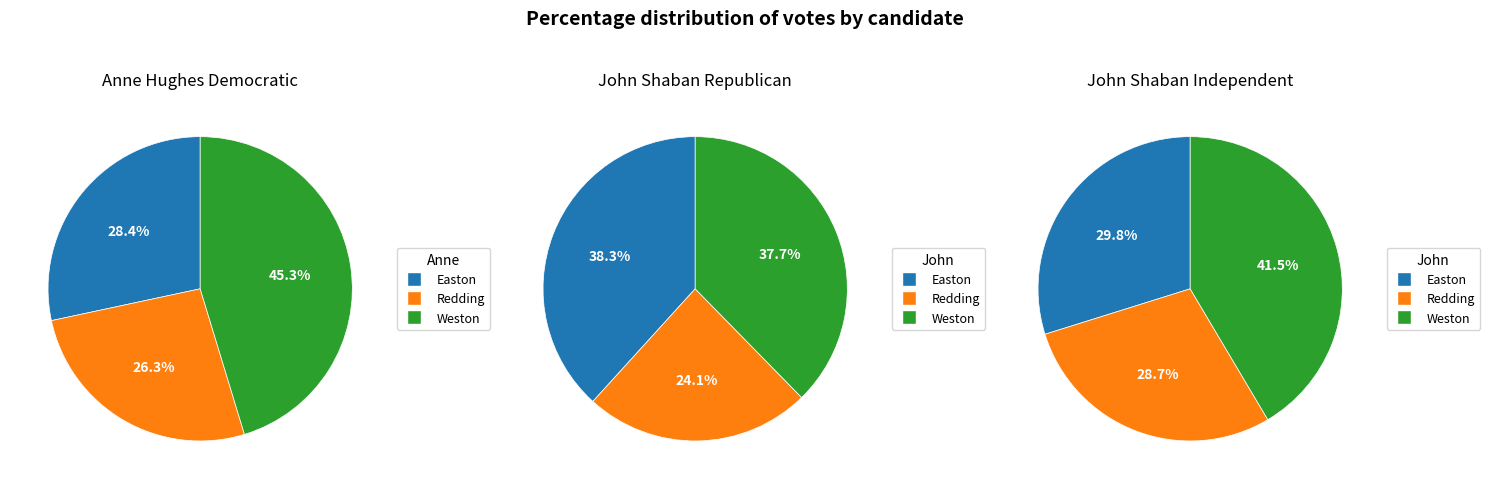

To the nearest percent, what is the difference between the largest and smallest slice percentages?

13%